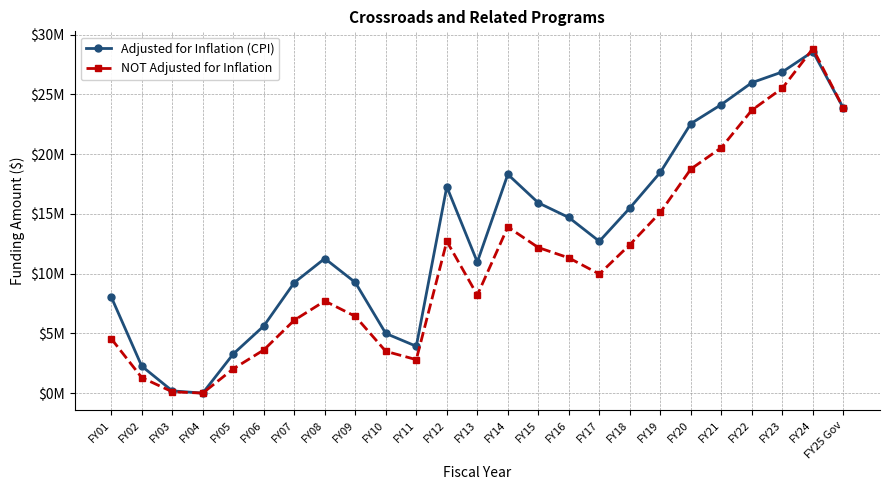

What are all the series names shown in the legend?

Adjusted for Inflation (CPI), NOT Adjusted for Inflation